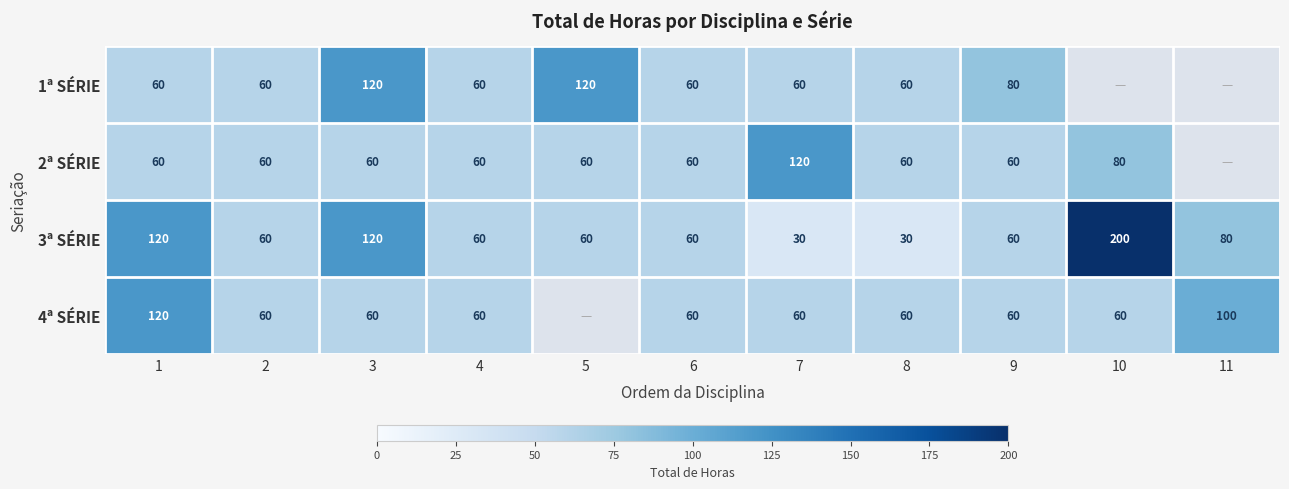

Is it true that 2ª SÉRIE equals 120 at 7?

True